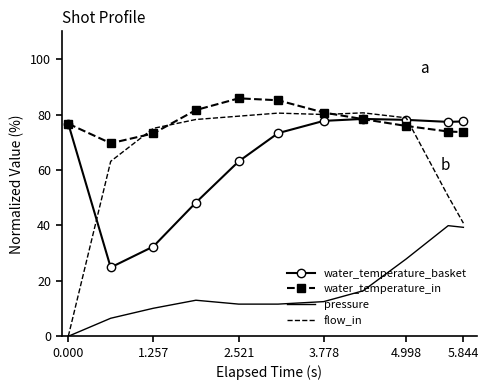

Which series has the widest spread of values?

flow_in